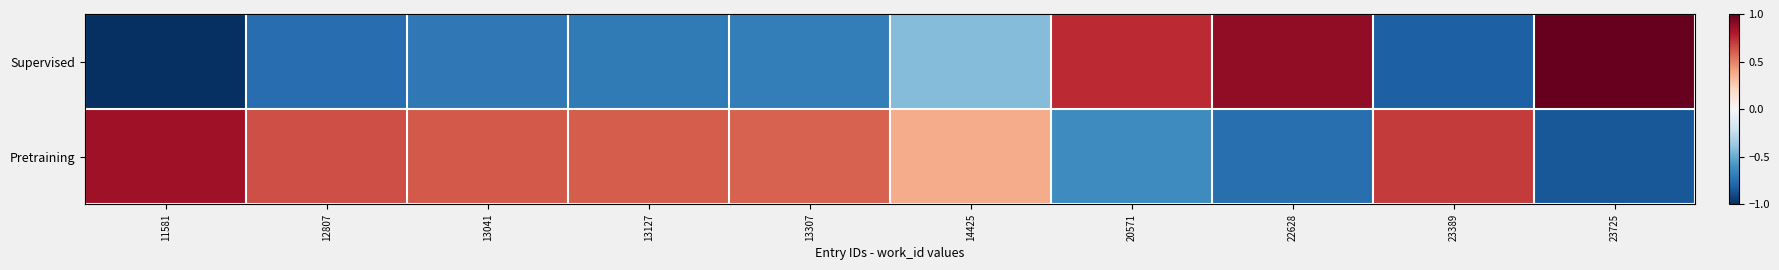

Count the number of data series in this chart.

2